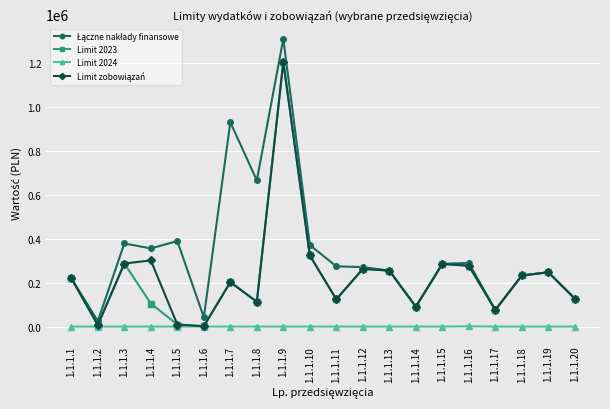

What is the spread (max minus min) of values at 1.1.1.17?

75303.5